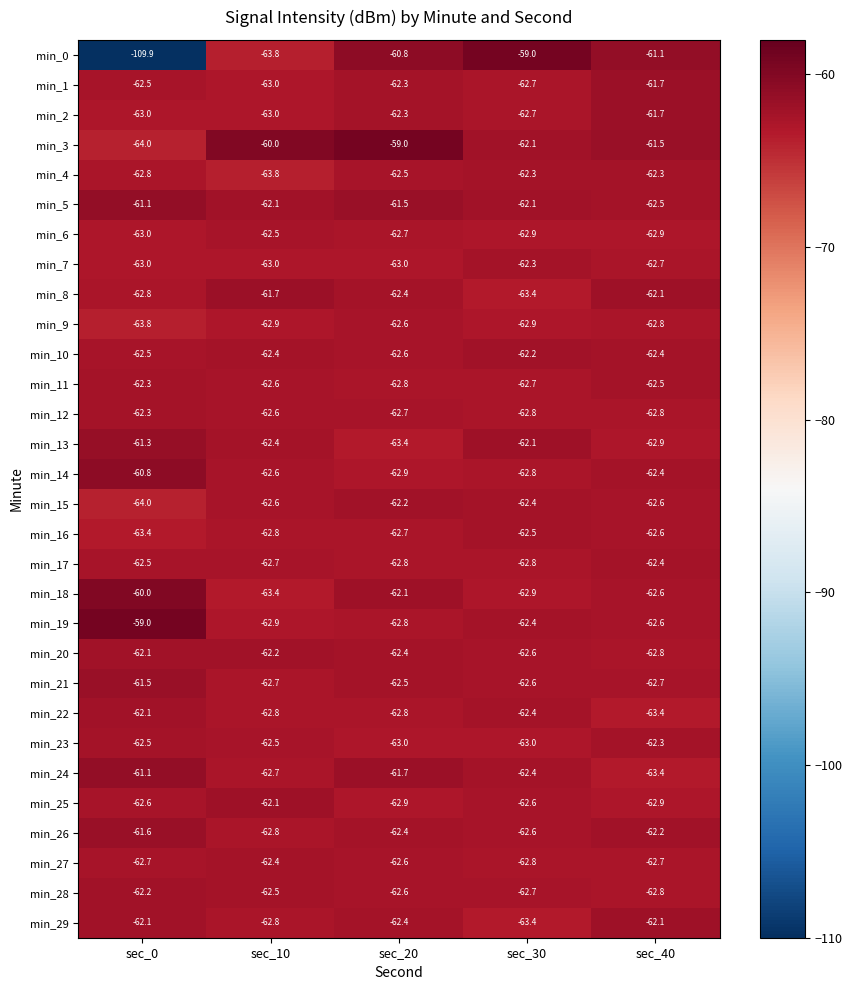

What is the sum of all min_29 values?

-312.8